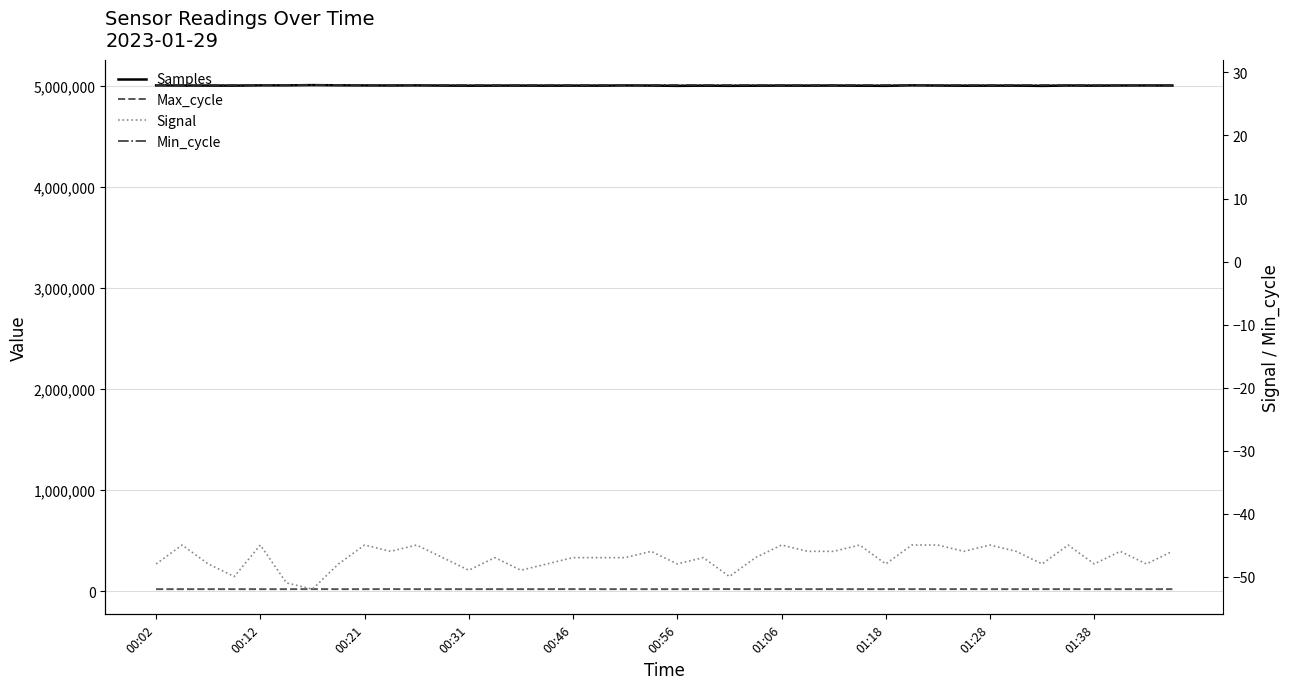

What value does the Samples series have at 01:28, to the nearest 50?

5005700